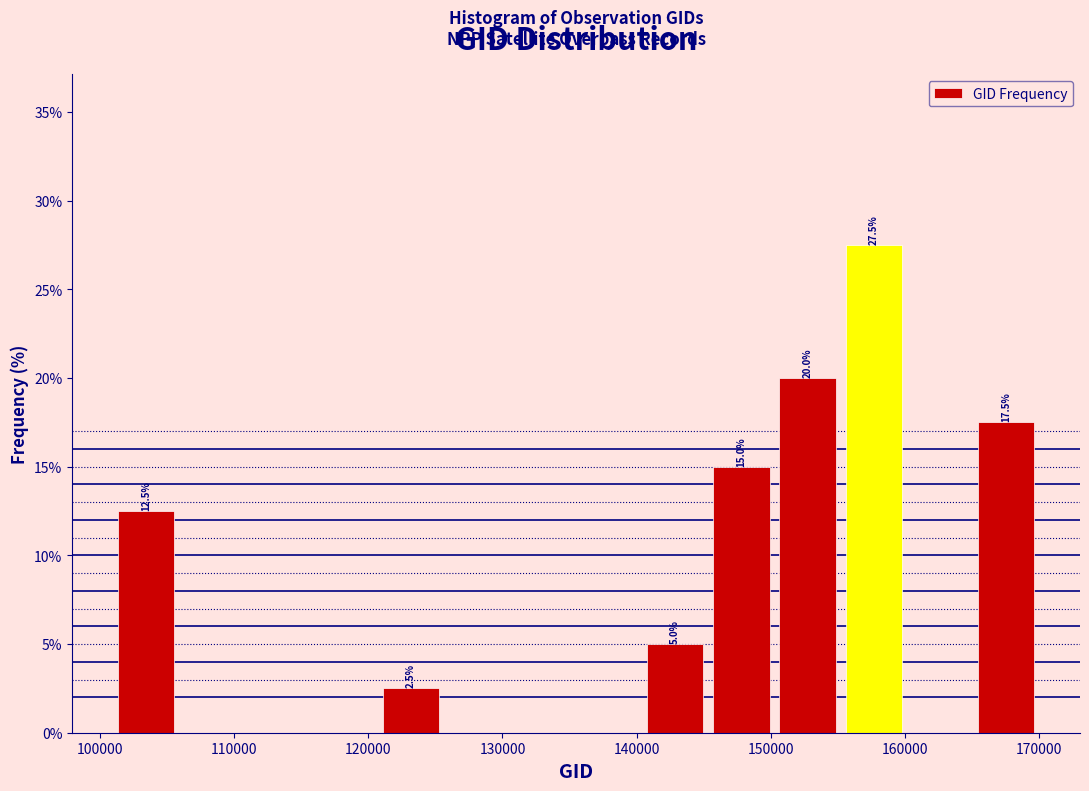

Which range on the x-axis has the tallest bar?

155000 to 160000